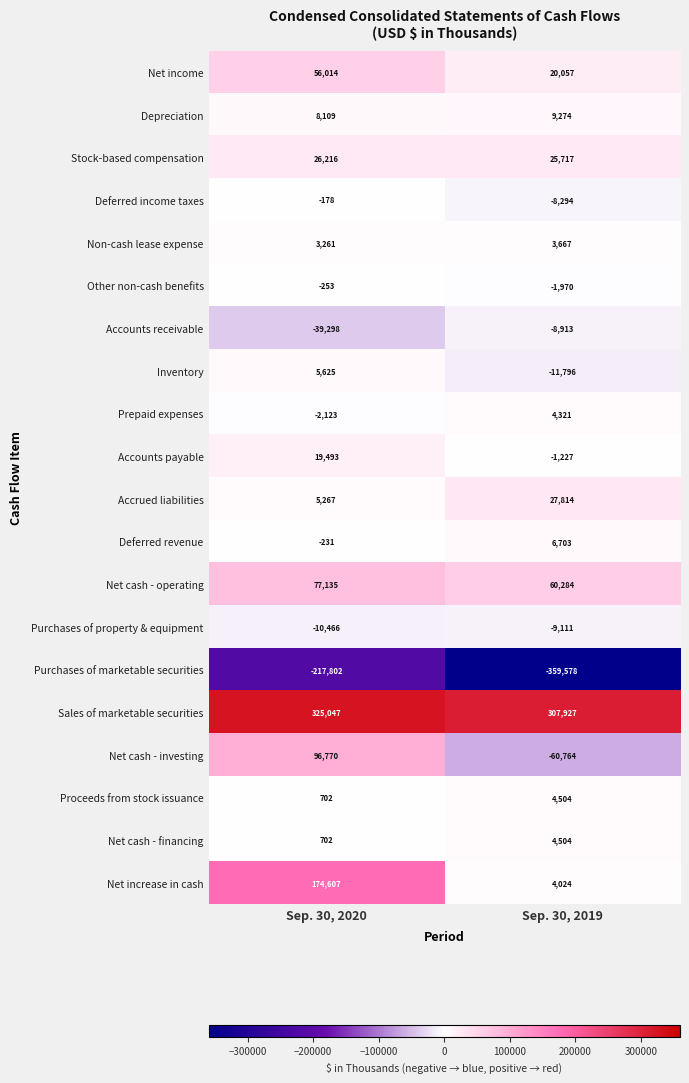

What is the average value of the Non-cash lease expense series?

3464